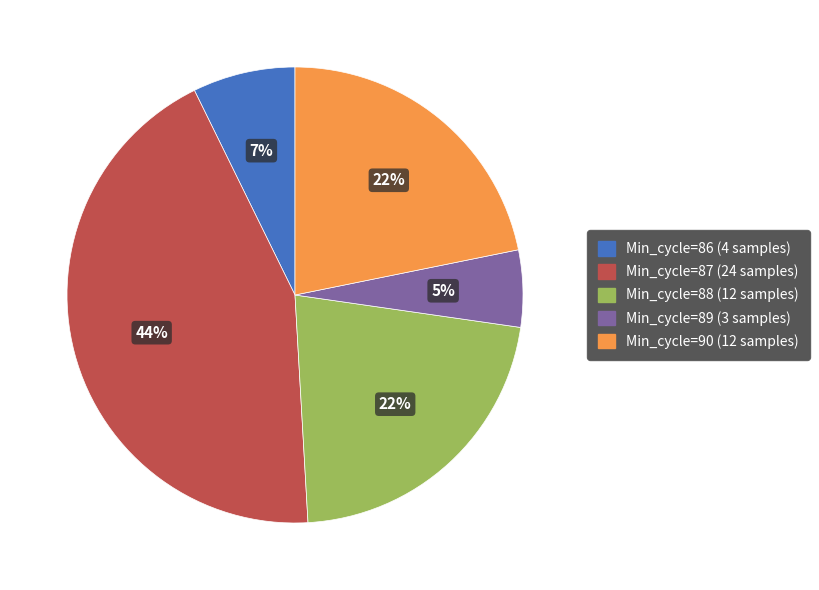

To the nearest percent, what is the average slice percentage?

20%